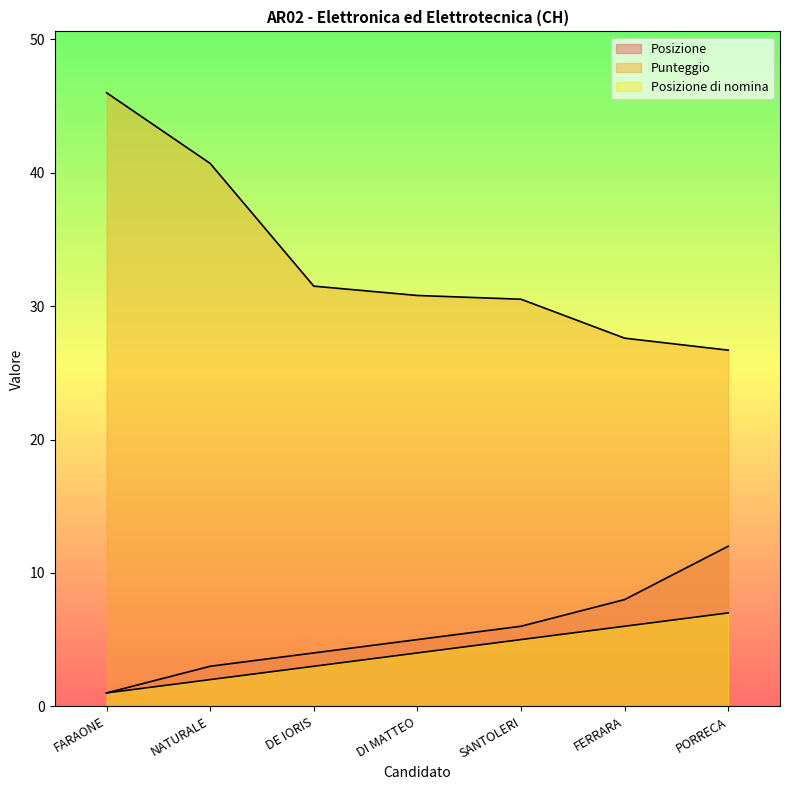

Reading right to left, list all the values displayed in this chart.

Posizione: PORRECA=12.0	FERRARA=8.0	SANTOLERI=6.0	DI MATTEO=5.0	DE IORIS=4.0	NATURALE=3.0	FARAONE=1.0
Punteggio: PORRECA=26.7	FERRARA=27.6	SANTOLERI=30.5	DI MATTEO=30.8	DE IORIS=31.5	NATURALE=40.7	FARAONE=46.0
Posizione di nomina: PORRECA=7.0	FERRARA=6.0	SANTOLERI=5.0	DI MATTEO=4.0	DE IORIS=3.0	NATURALE=2.0	FARAONE=1.0